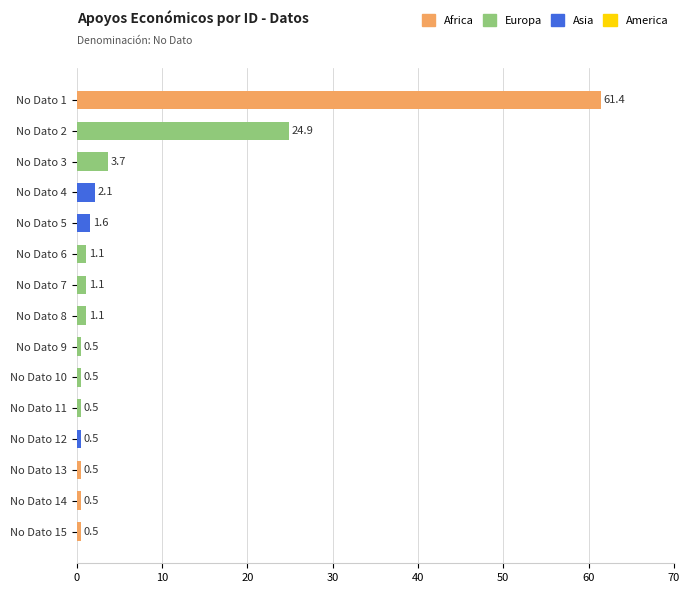

What is the change in value from No Dato 3 to No Dato 12?

-3.2